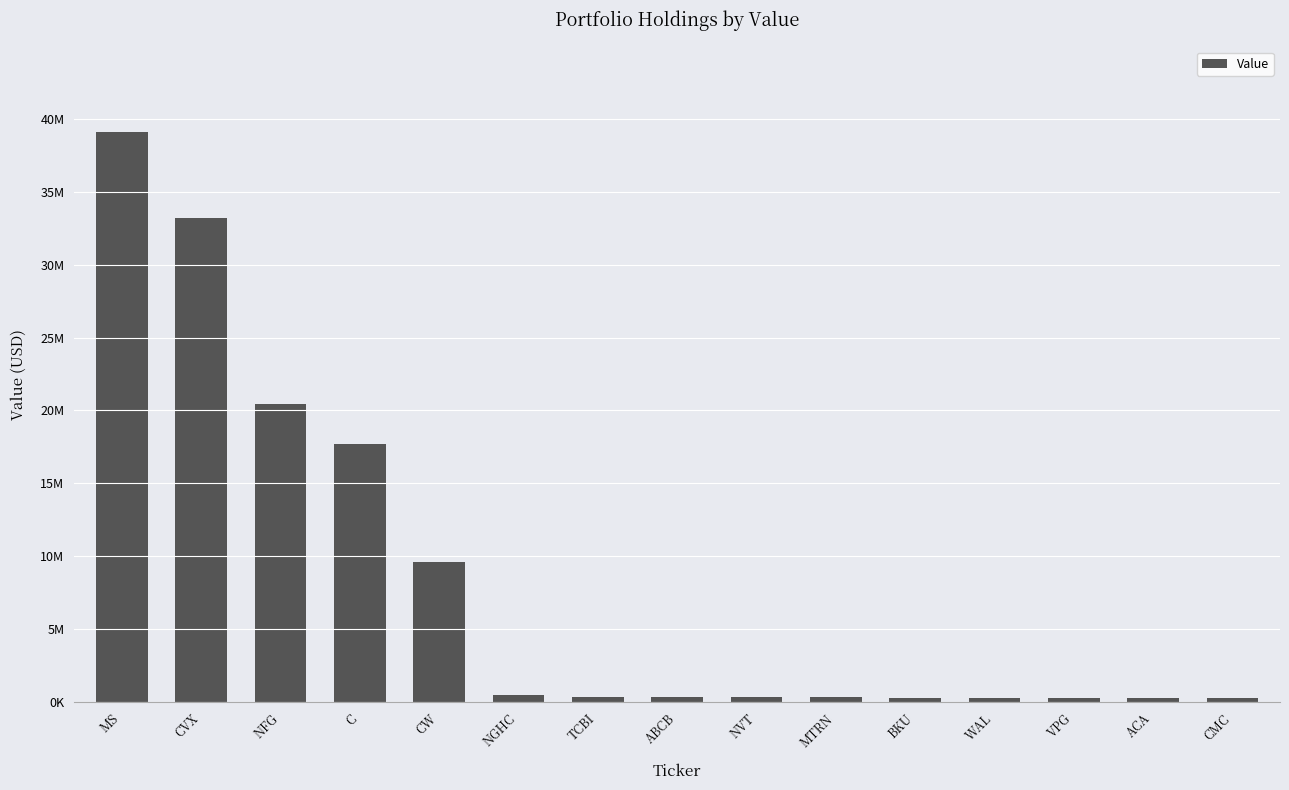

At which category does the chart reach its minimum across all series?

CMC